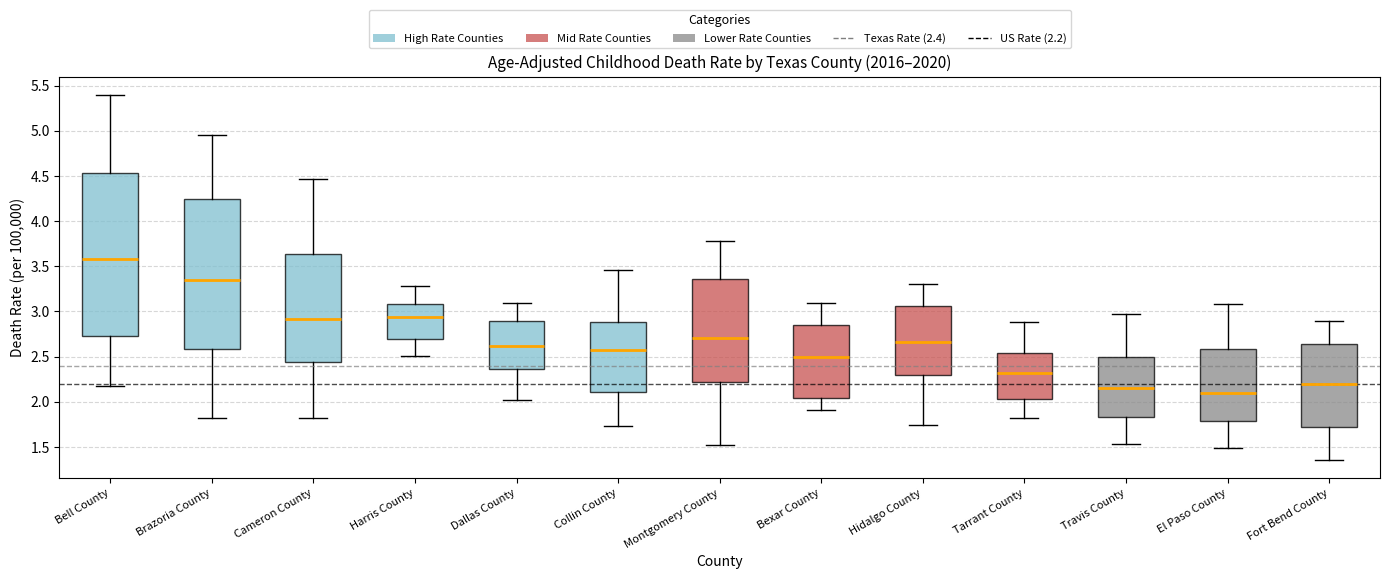

Which box's median line is the highest?

Bell County